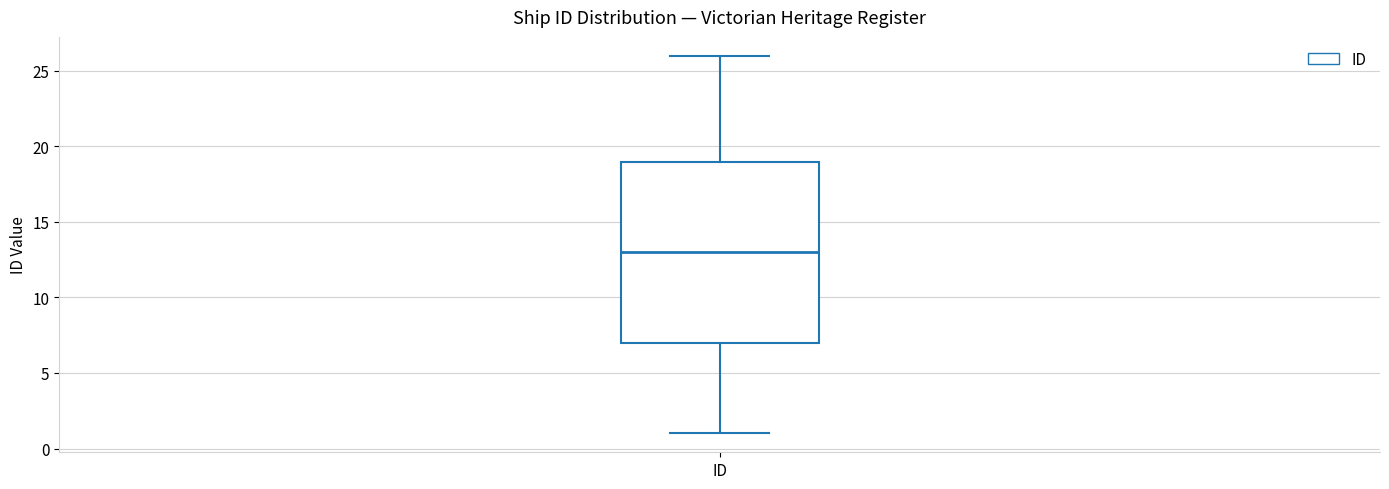

Transcribe this box plot: give where the median line is, the range the box spans, and where the two whiskers end, as read against the y-axis. The values are not printed on the chart, so give them approximately, as read against the axis.

median 13, box 7 to 19, whiskers 1 to 26